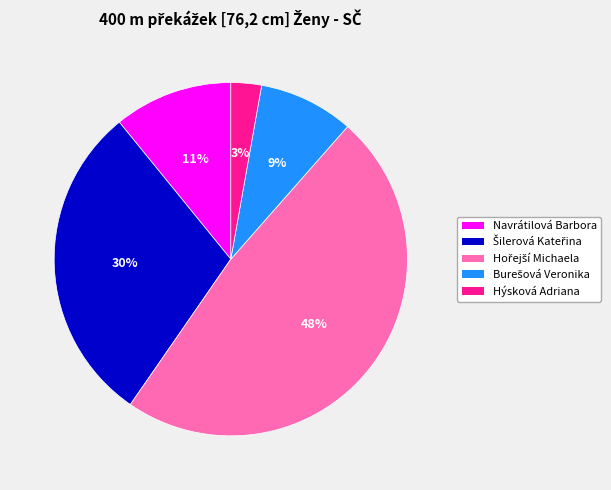

What percentage is the Navrátilová Barbora slice, to the nearest percent?

11%